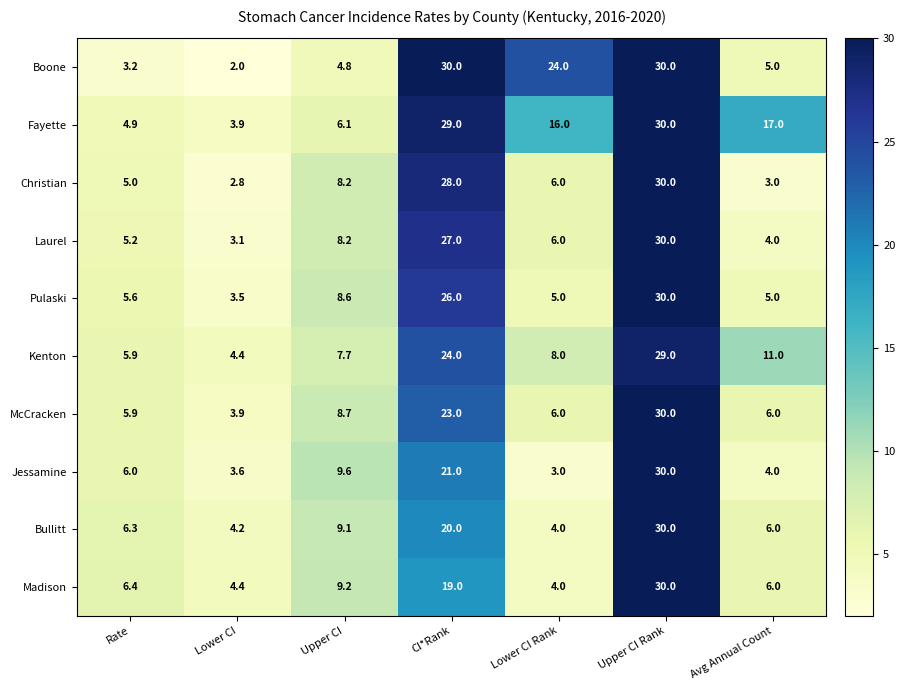

How many distinct data groups are displayed?

10